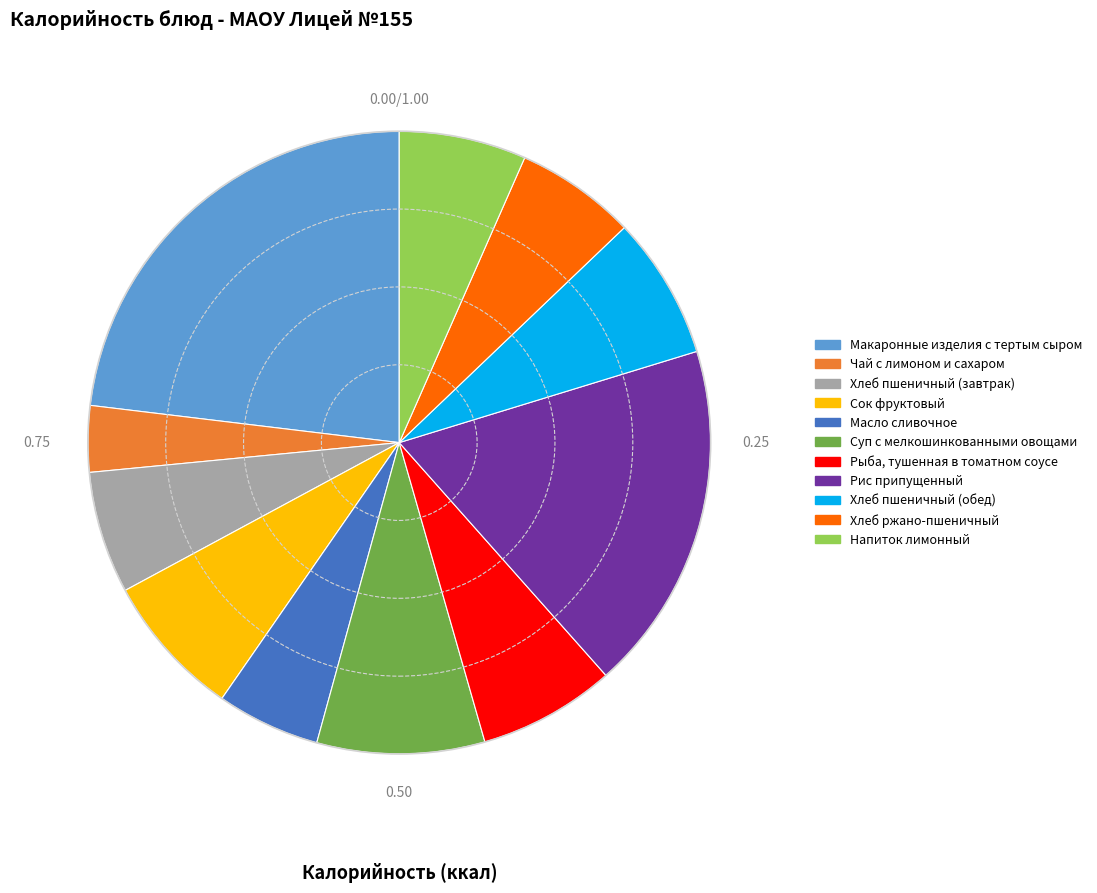

True or false: Масло сливочное accounts for 17% of the total.

False